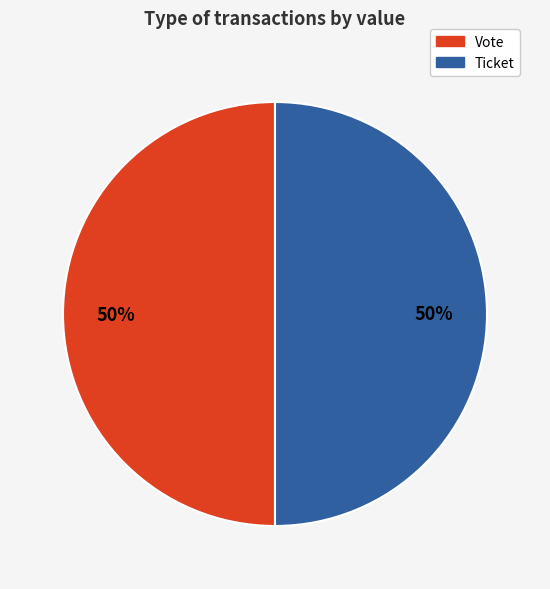

To the nearest percent, what percentage of the pie is Ticket?

50%